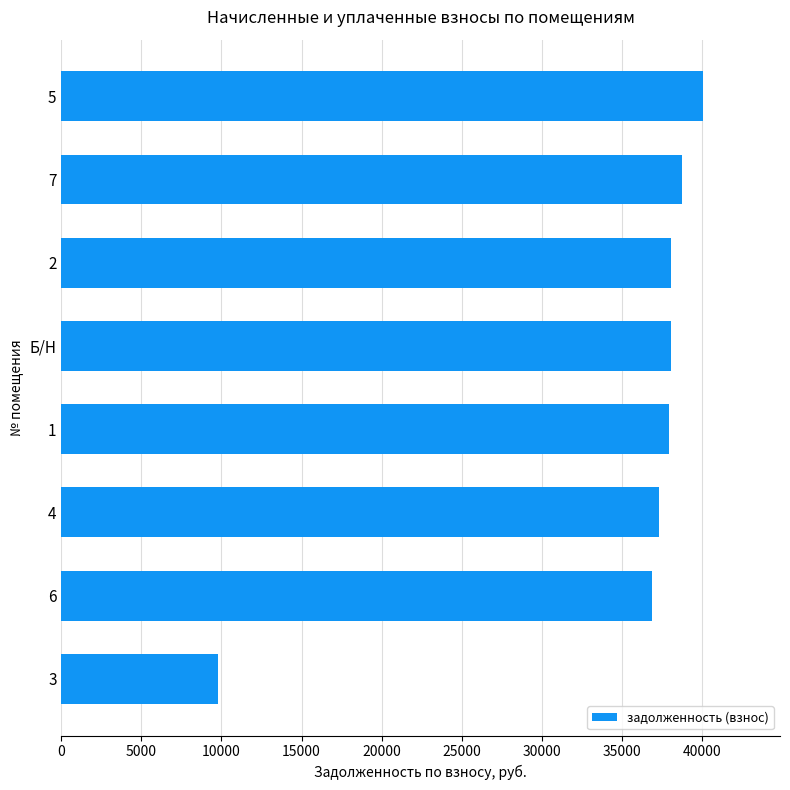

What is the difference between the maximum and second lowest values?

3168.2